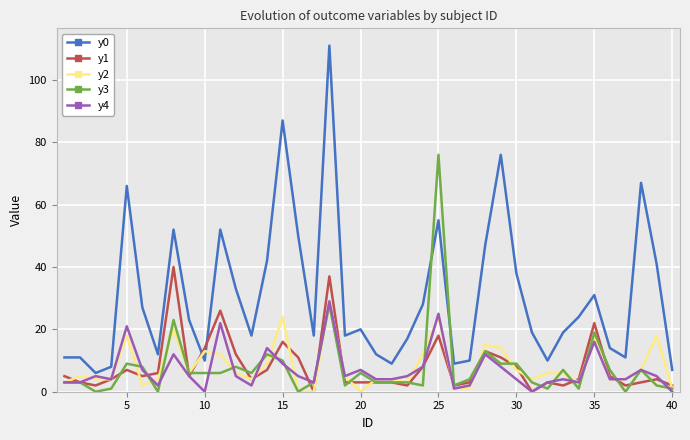

Which series has the widest spread of values?

y0